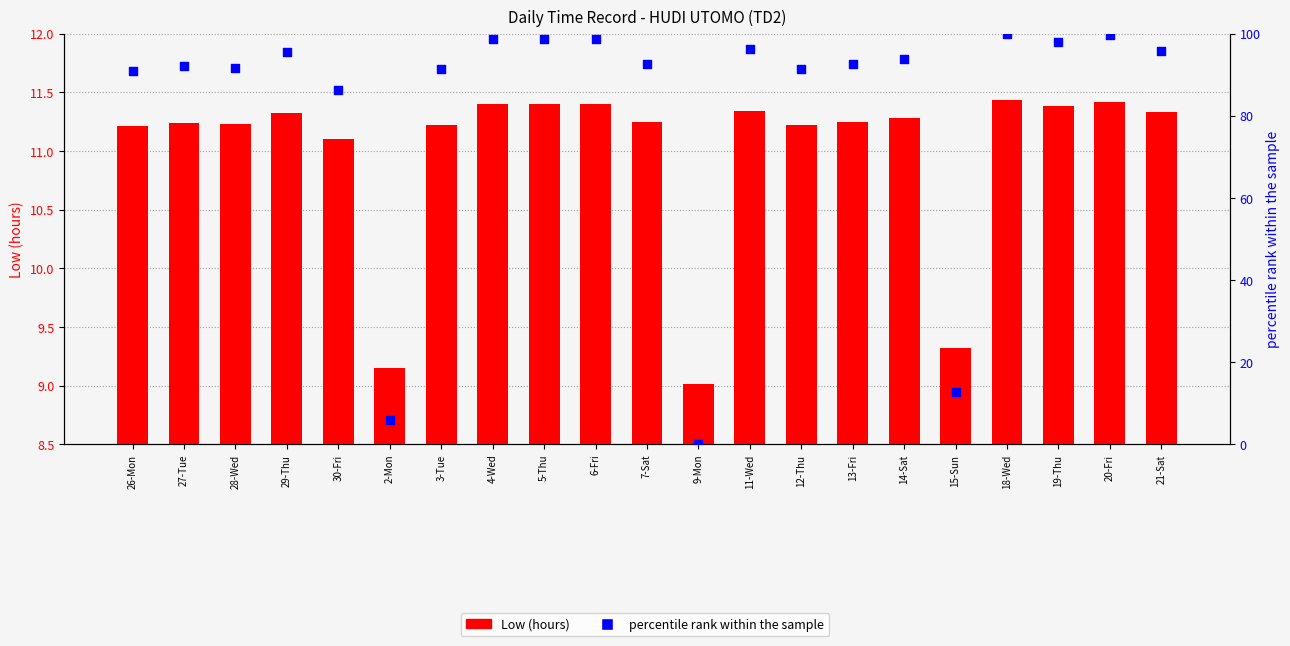

At how many categories does at least one series exceed 16?

18